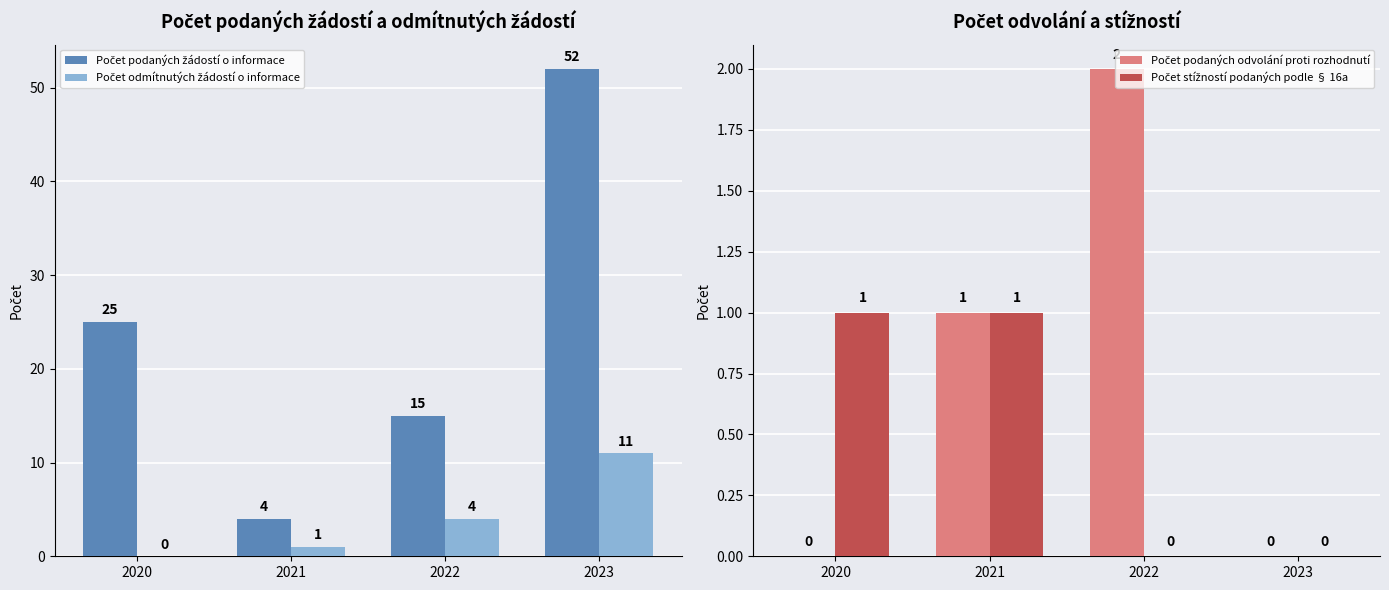

How many distinct data groups are displayed?

4